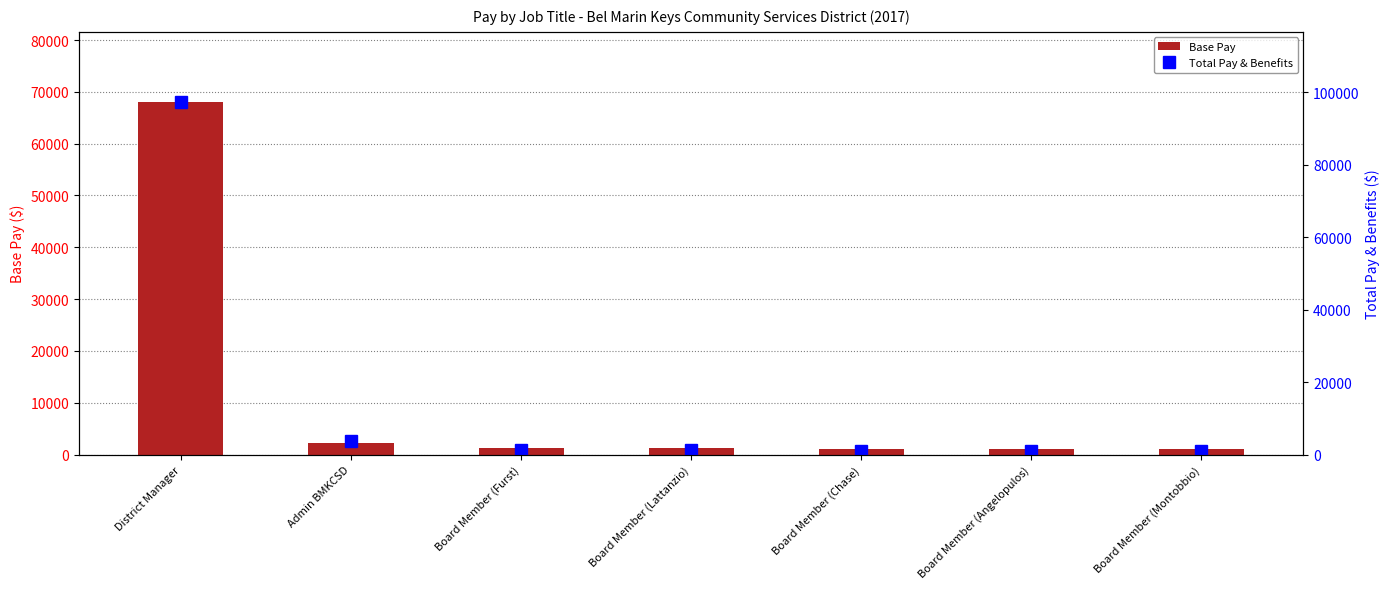

Which series has the largest range (max minus min)?

Total Pay & Benefits